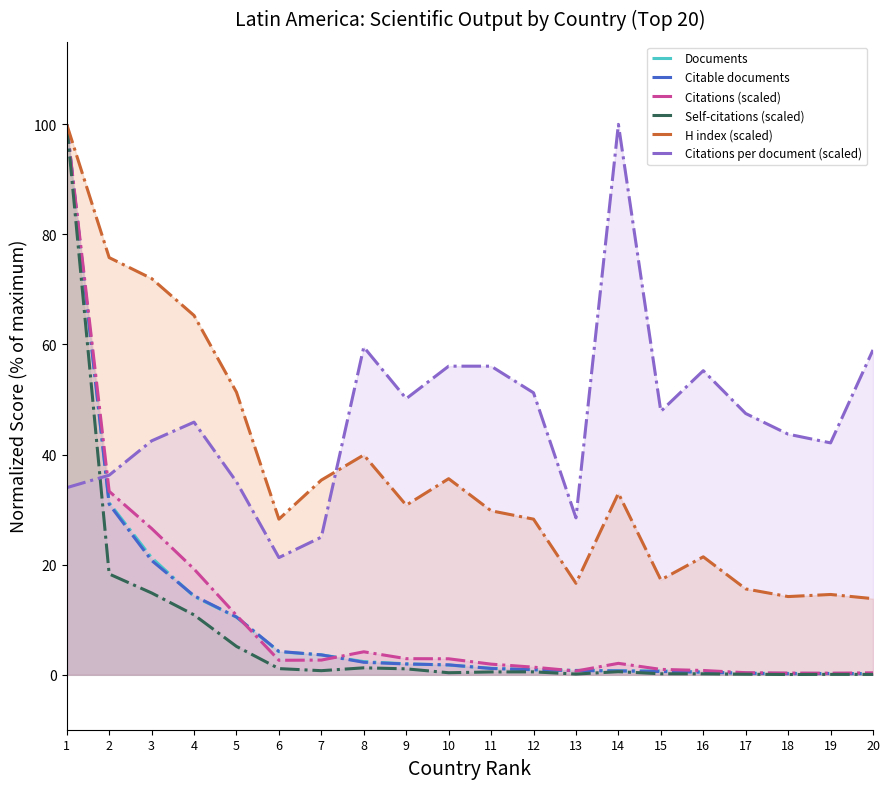

How many lines are shown in the chart?

6